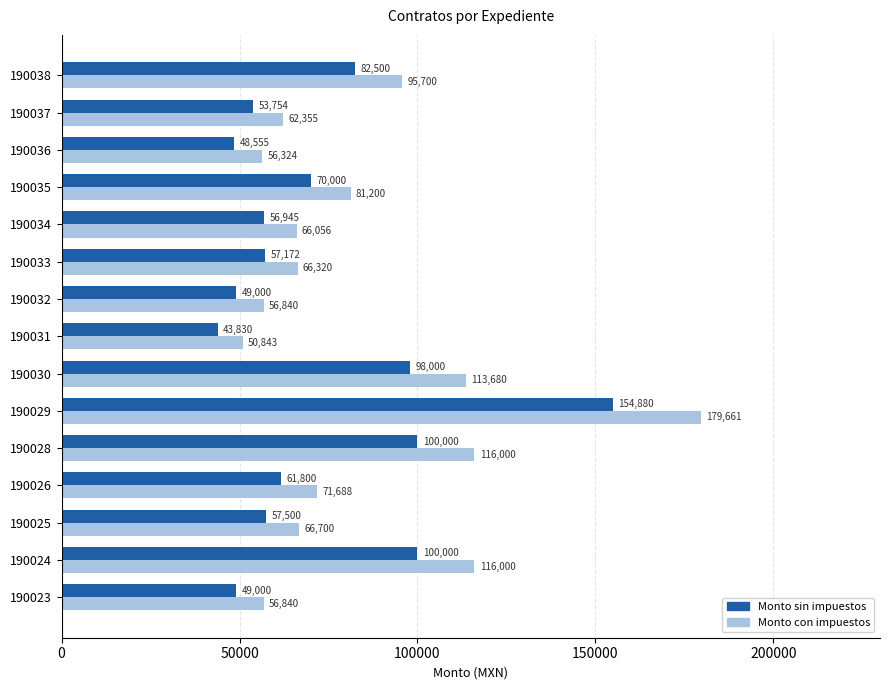

List the series in order of their overall mean, highest first.

Monto con impuestos, Monto sin impuestos